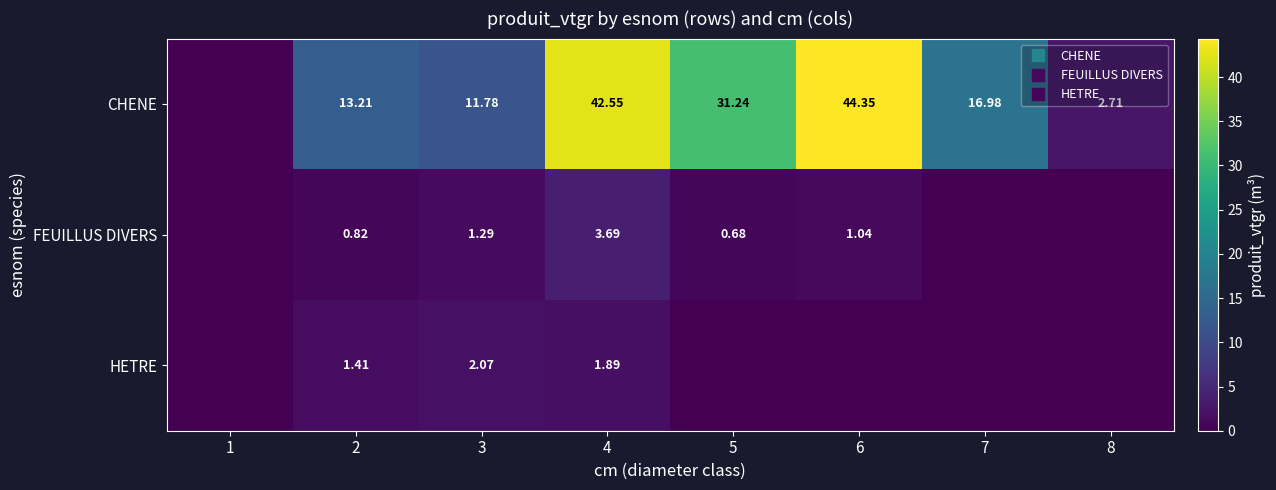

At which category is the sum across all series the highest?

4